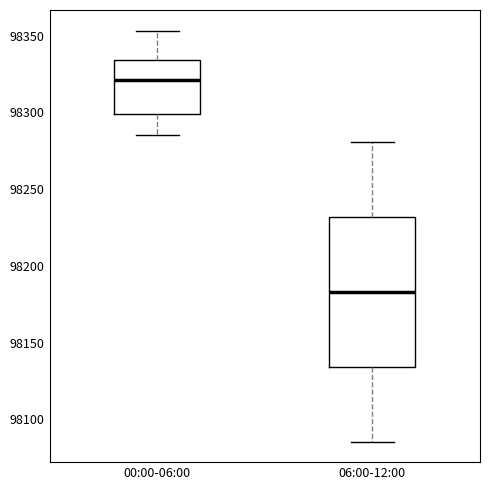

Which box has the lowest median line?

06:00-12:00